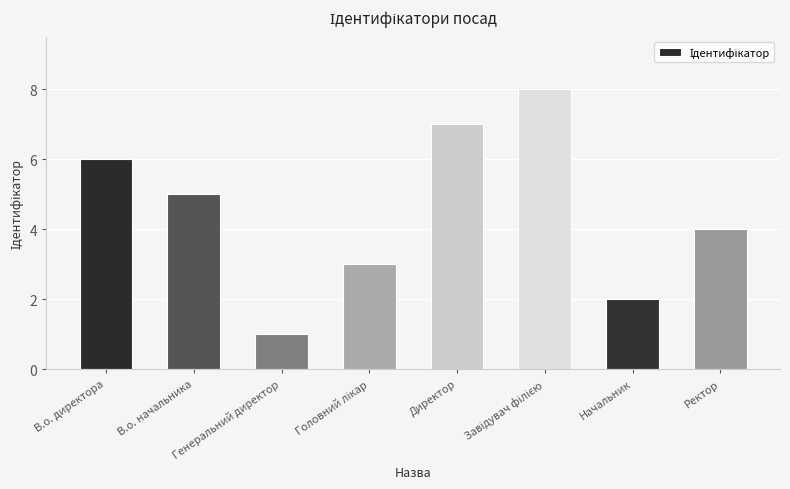

True or false: the data shows 1 at Начальник.

False